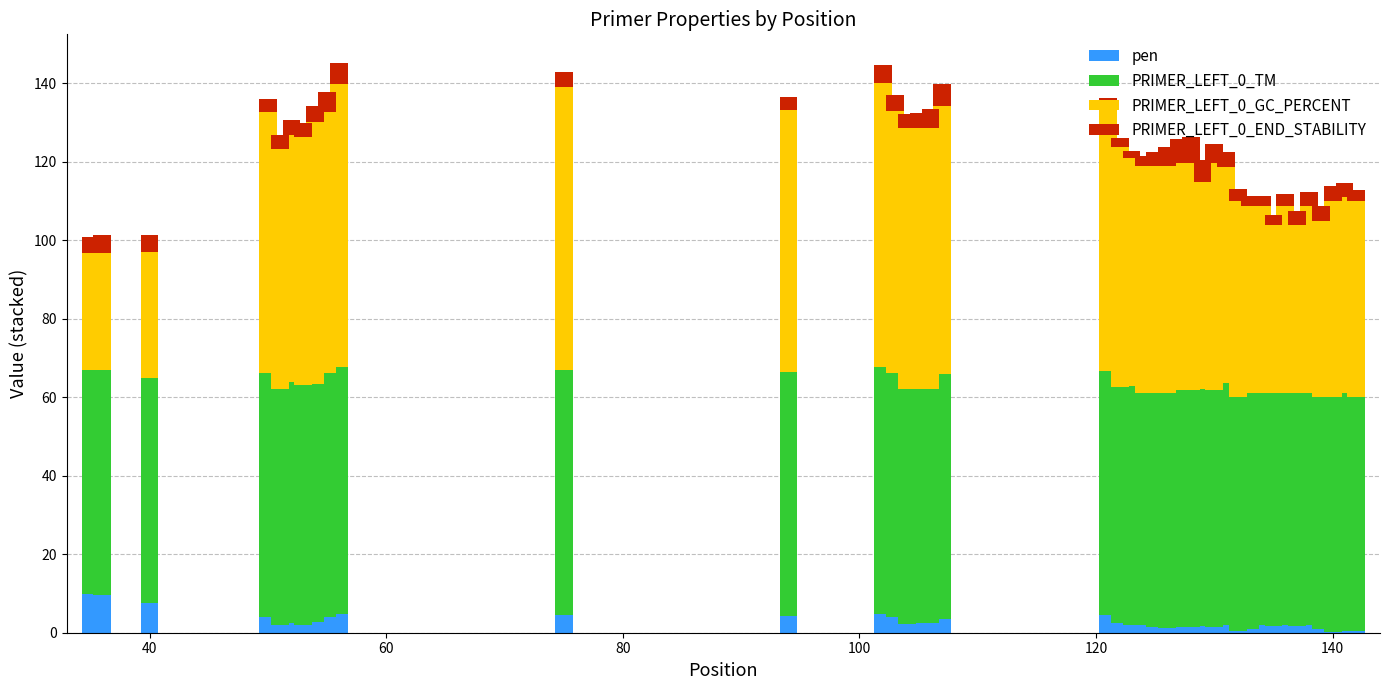

What is the maximum value for pen?

9.8